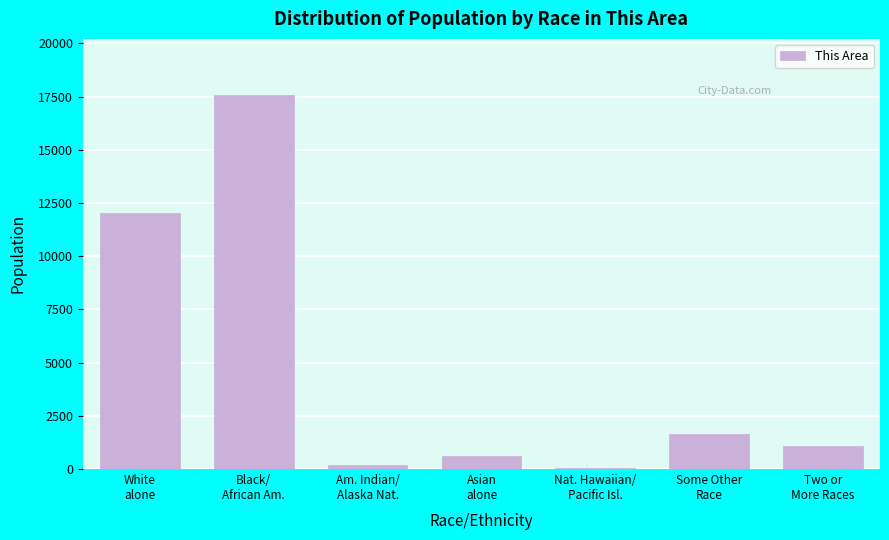

What is the greatest value displayed?

17571